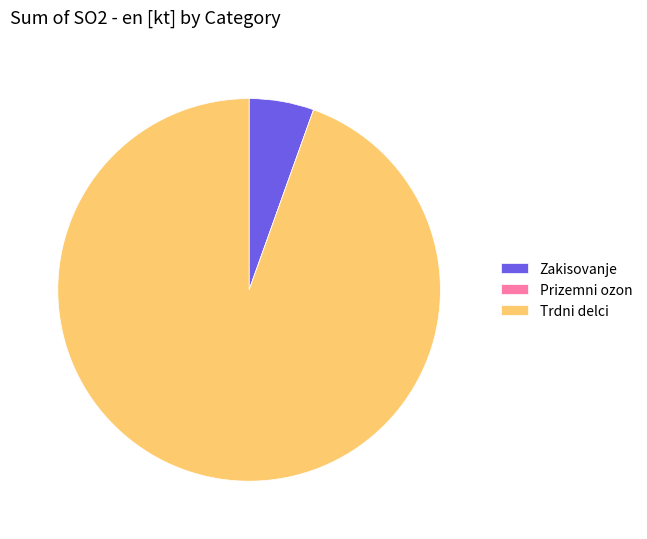

What is the majority slice?

Trdni delci